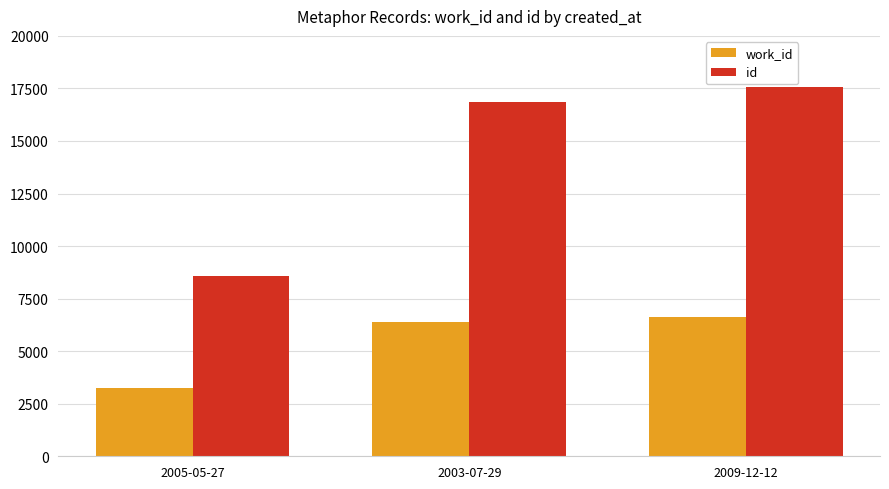

What is the label of the 2nd bar from the left?

2003-07-29